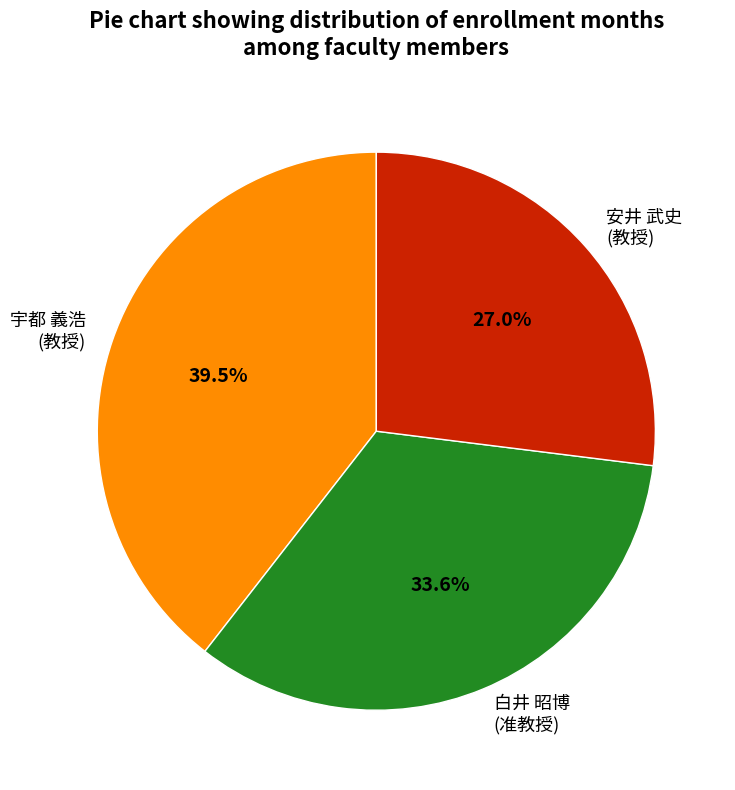

Approximately how many times larger is the value at 安井 武史 (教授) compared to 宇都 義浩 (教授)?

0.7